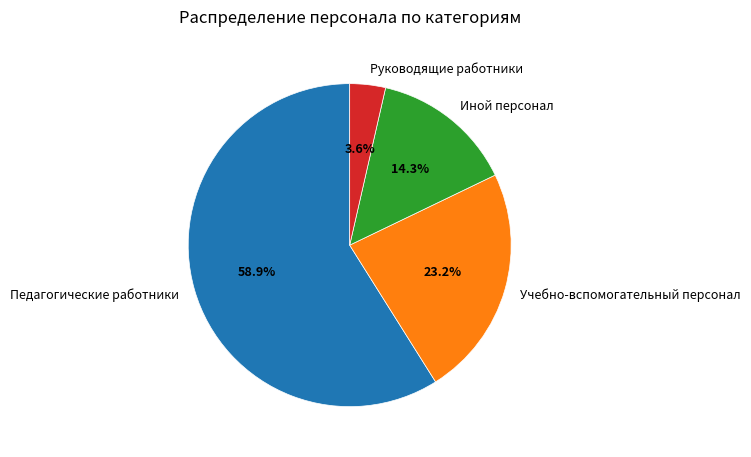

To the nearest percent, what portion does Учебно-вспомогательный персонал represent?

23%